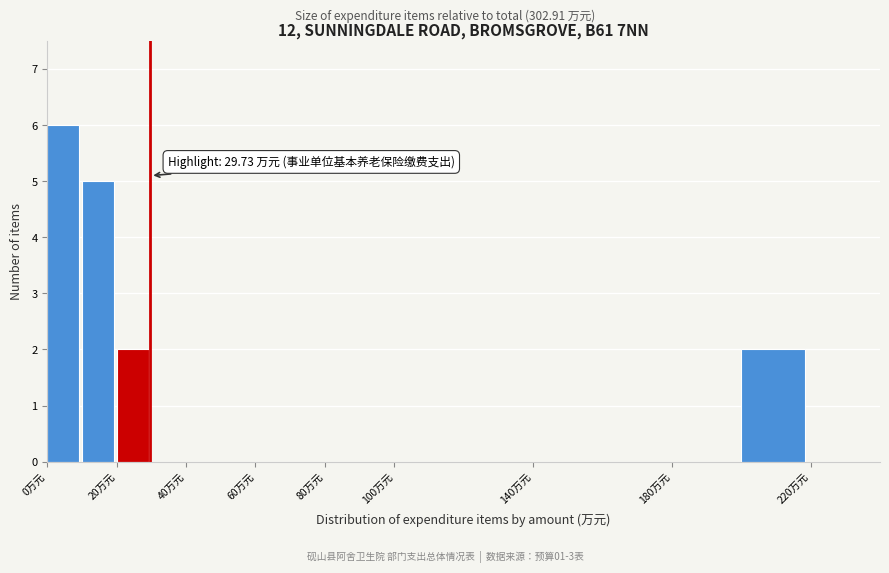

Which range on the x-axis has the tallest bar?

0 to 10